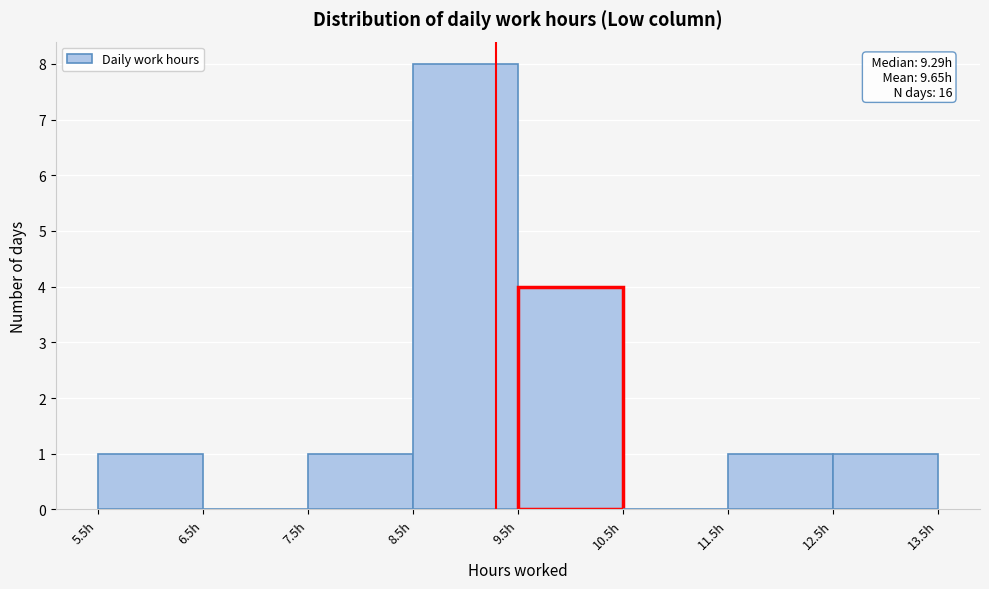

Which range on the x-axis has the tallest bar?

8.5 to 9.5